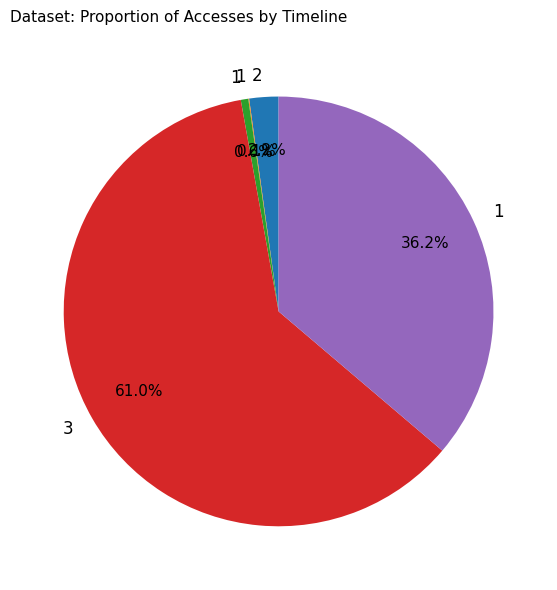

Is there any slice that represents more than half of the pie?

Yes